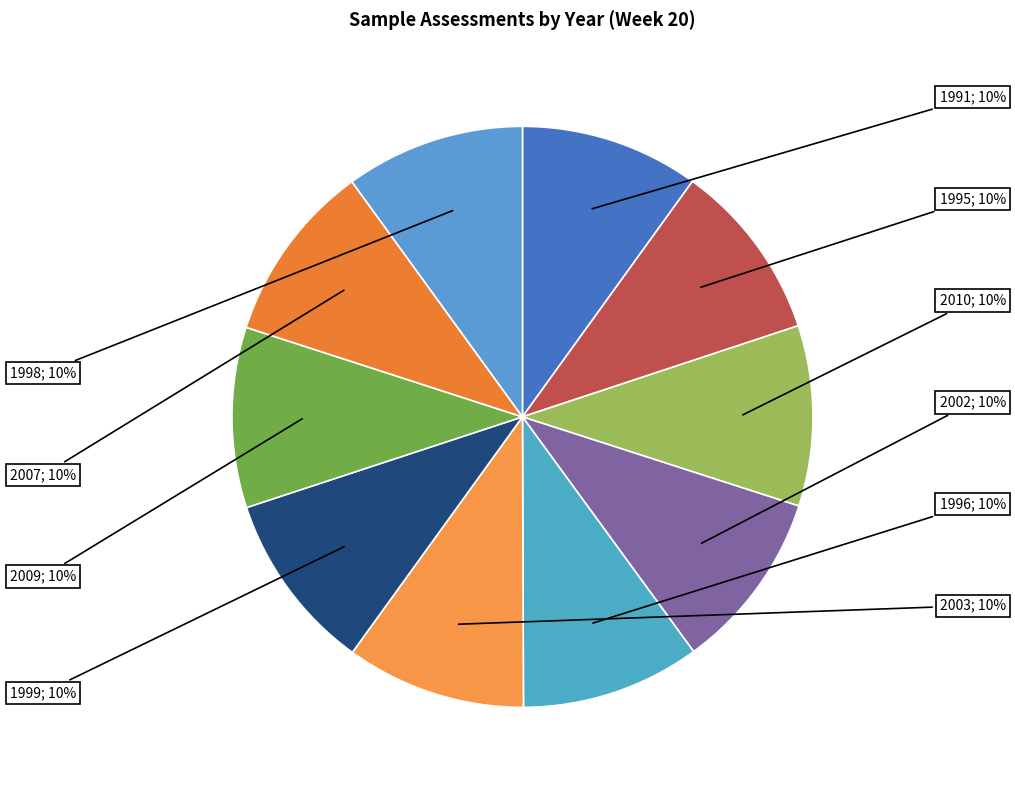

Rank the categories by value from lowest to highest.

1991, 1995, 1996, 1998, 1999, 2002, 2003, 2007, 2009, 2010